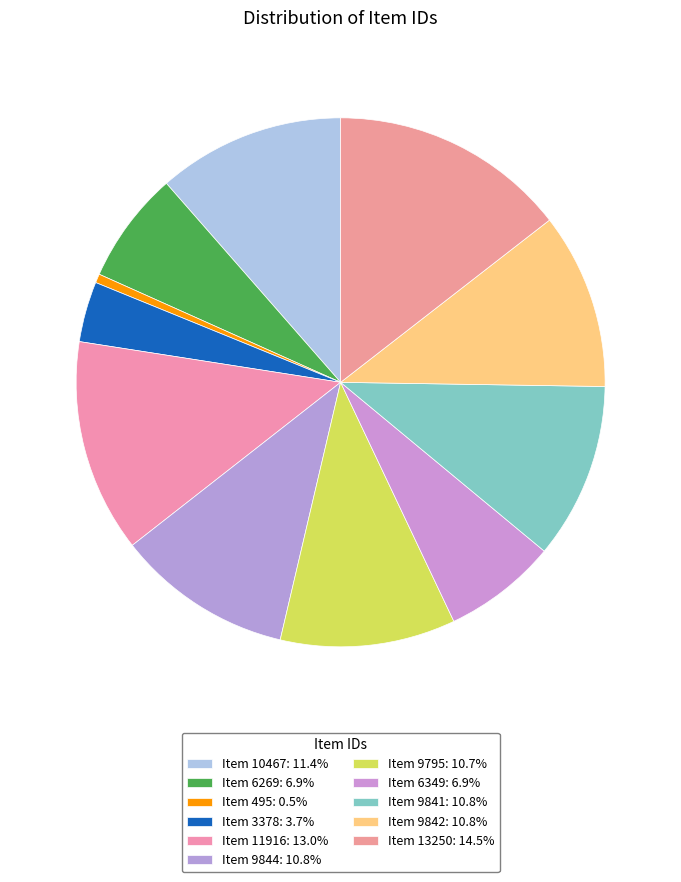

What percentage do Item 13250 and Item 495 together represent?

15.0%